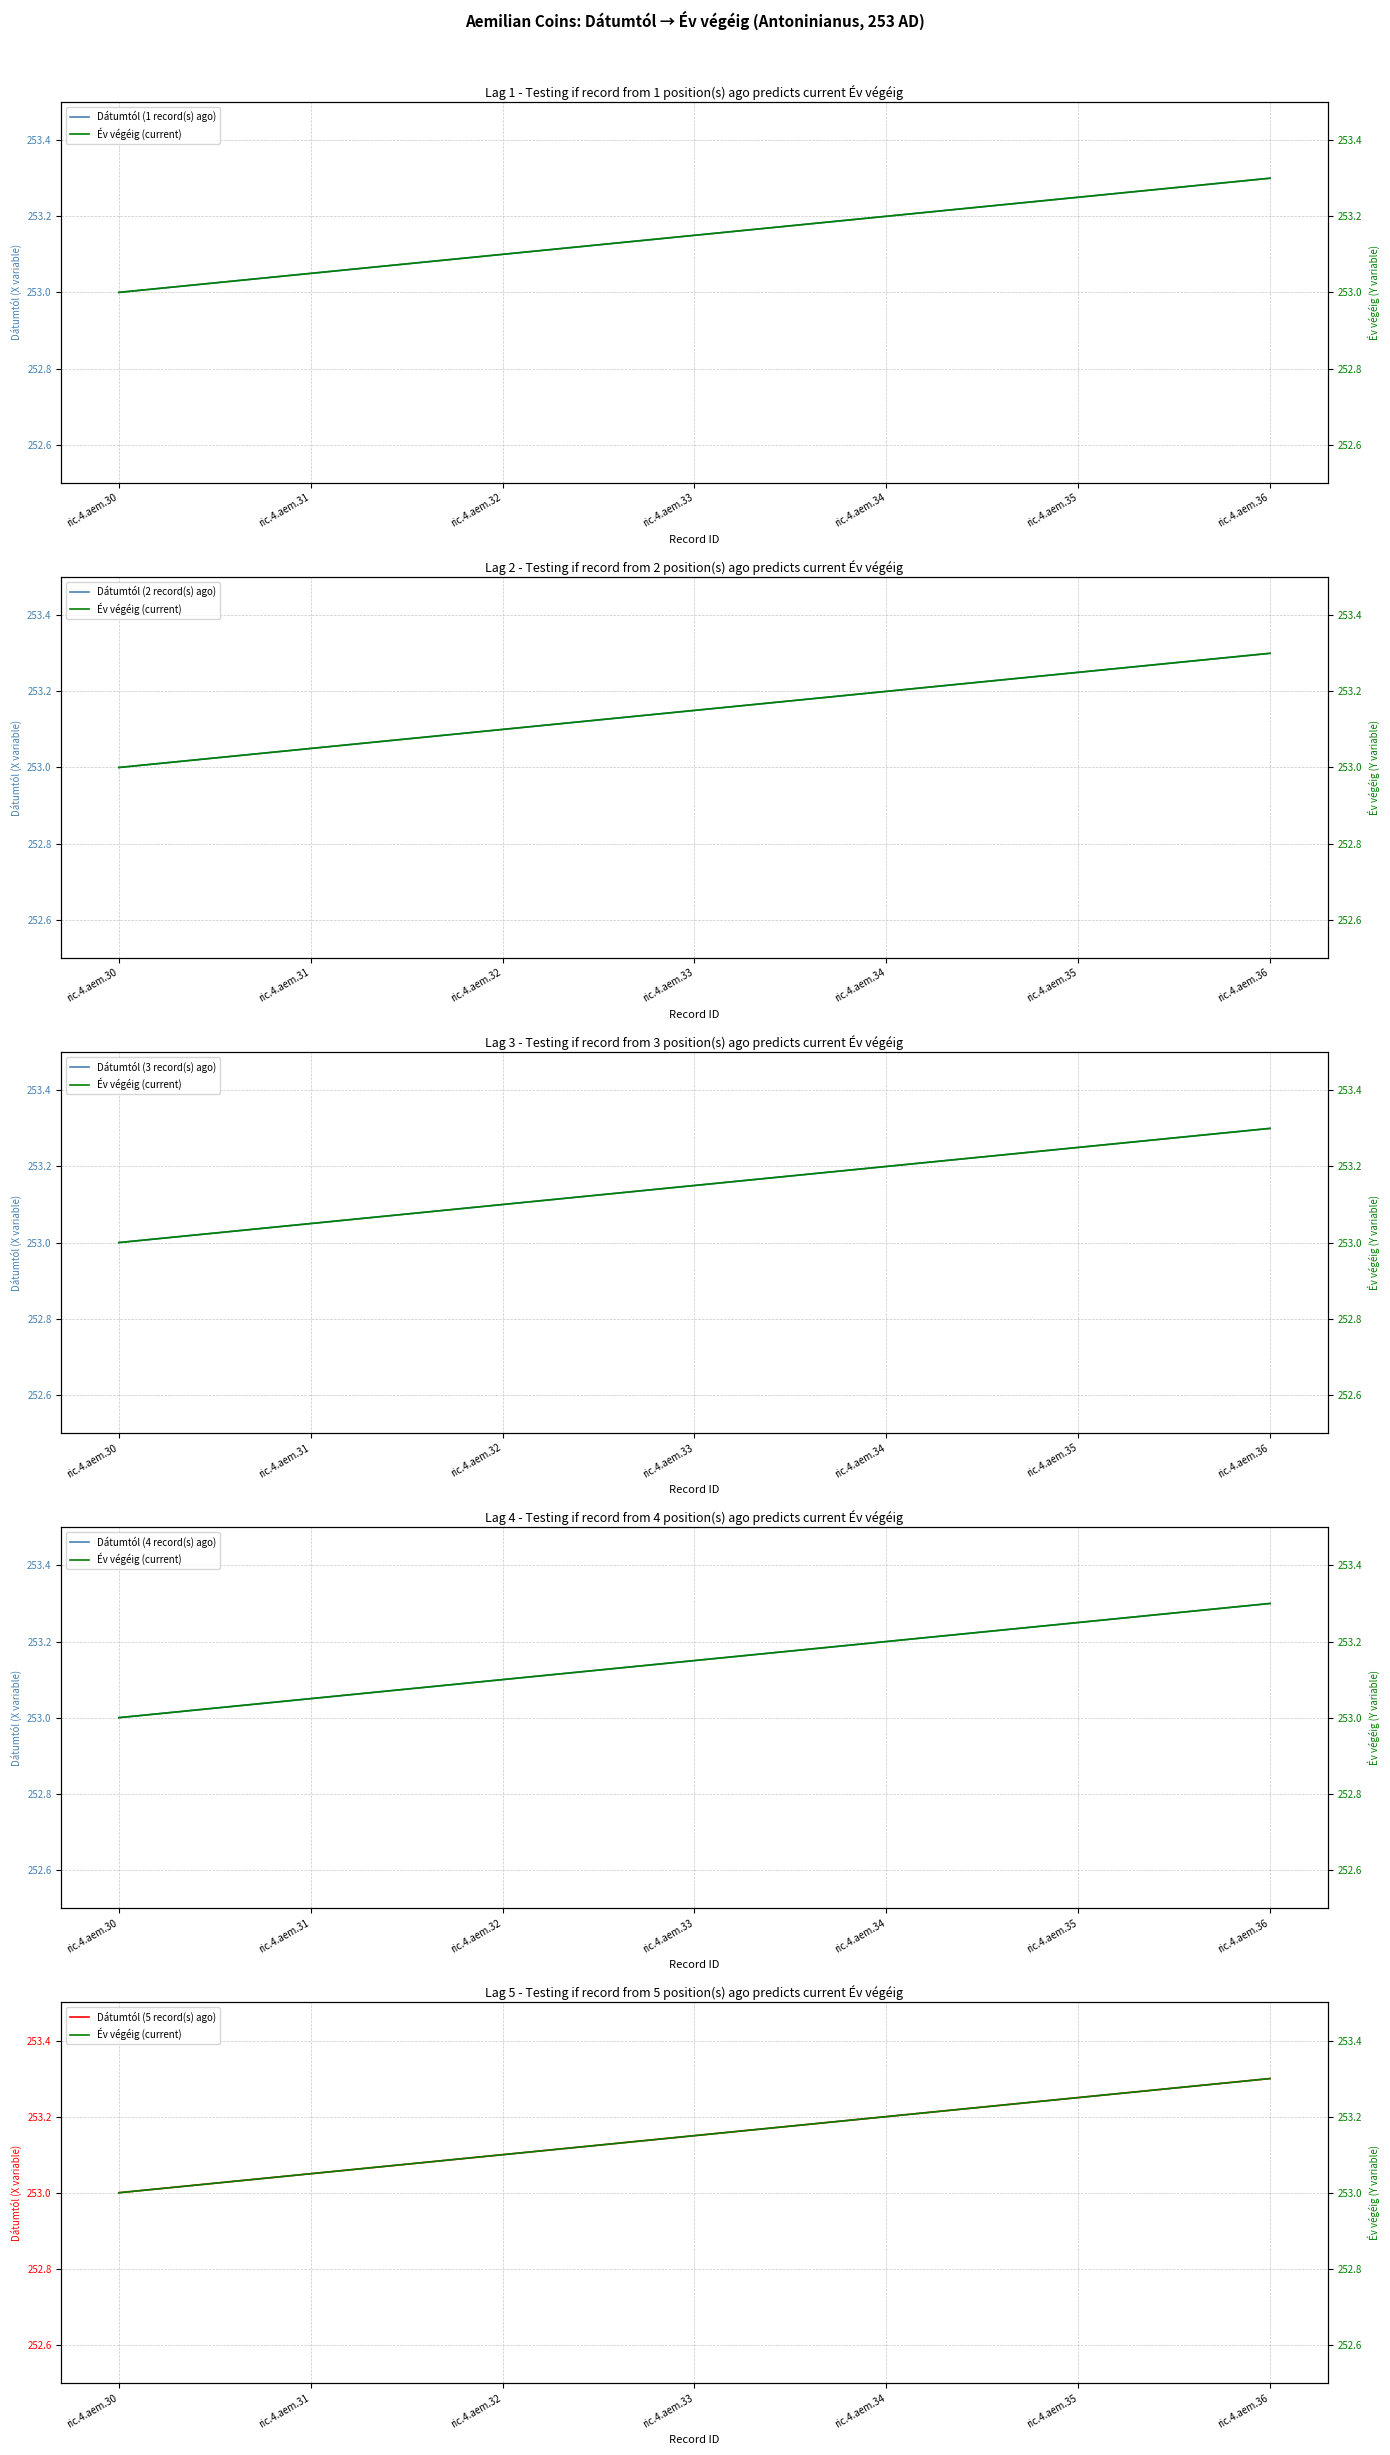

Which series has the largest total across all categories?

Dátumtól (1 record(s) ago)